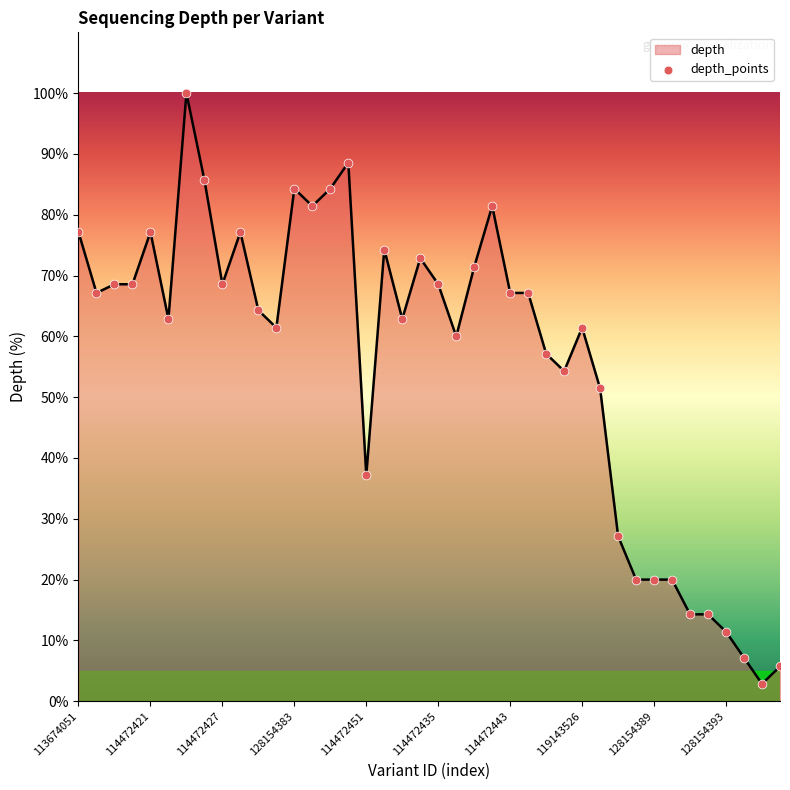

What is the difference between the maximum and minimum values?

97.1